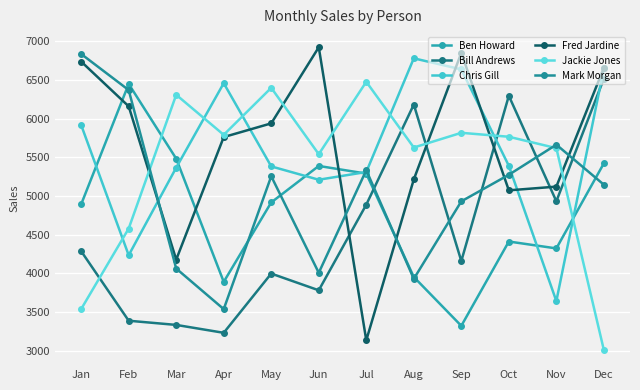

Is it true that Bill Andrews equals 5782 at Jun?

False